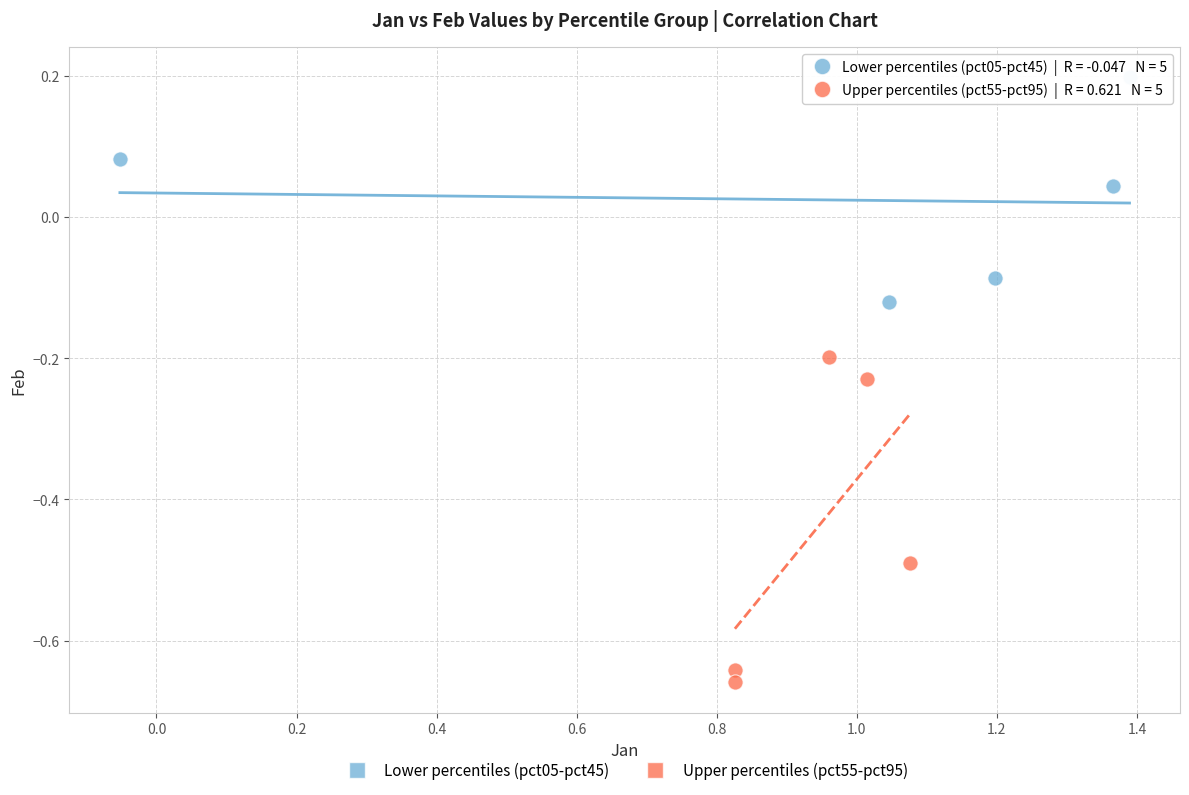

Which series has the widest spread of Y values?

Upper percentiles (pct55-pct95)